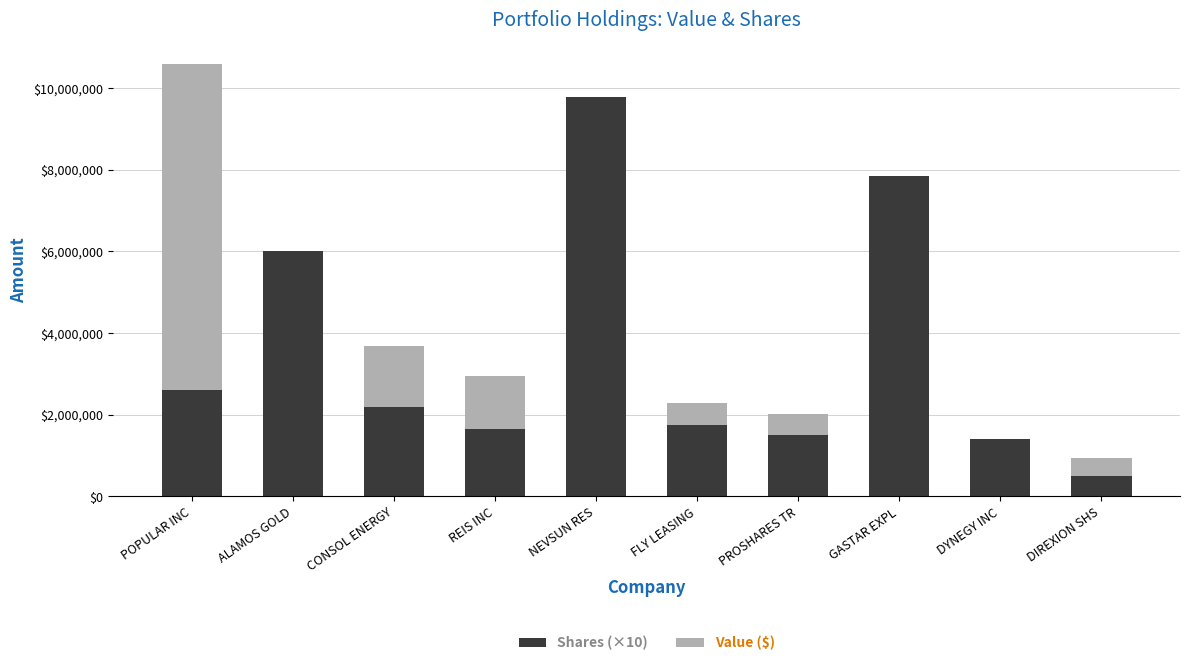

Reading left to right, list the values for the Shares (×10) series.

POPULAR INC=2600000	ALAMOS GOLD=6000000	CONSOL ENERGY=2200000	REIS INC=1644820	NEVSUN RES=9778000	FLY LEASING=1743500	PROSHARES TR=1500000	GASTAR EXPL=7843820	DYNEGY INC=1400000	DIREXION SHS=500000